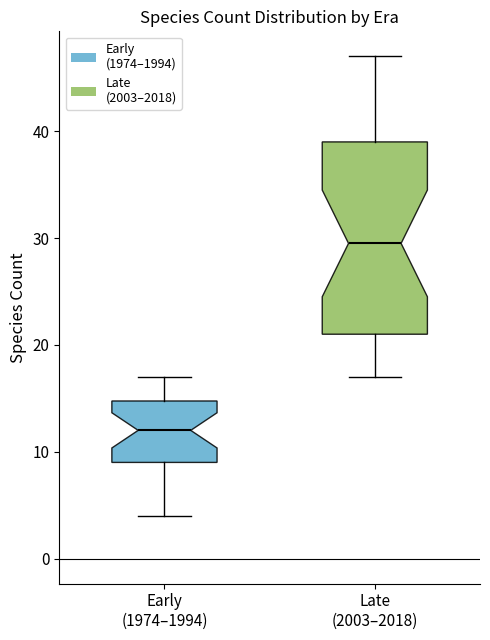

Which box is the tallest, from its lower edge to its upper edge?

Late (2003–2018)